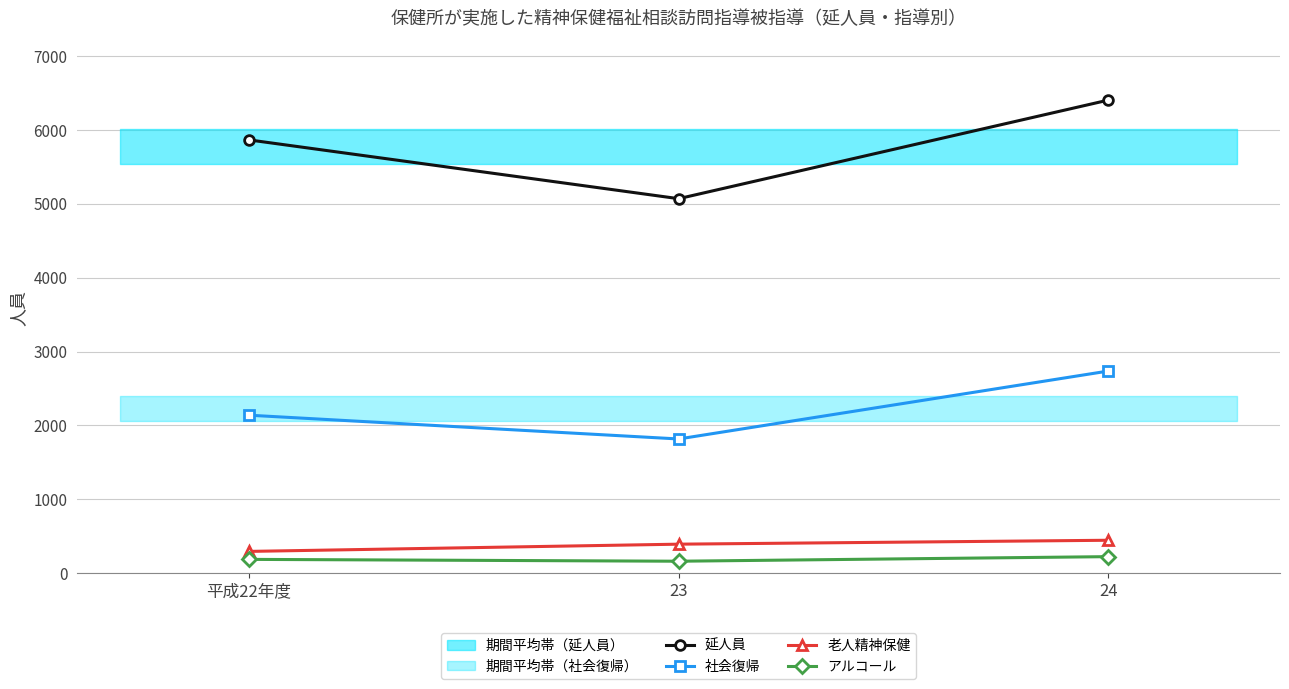

Rank the series by their maximum value, from lowest to highest.

アルコール, 老人精神保健, 社会復帰, 延人員